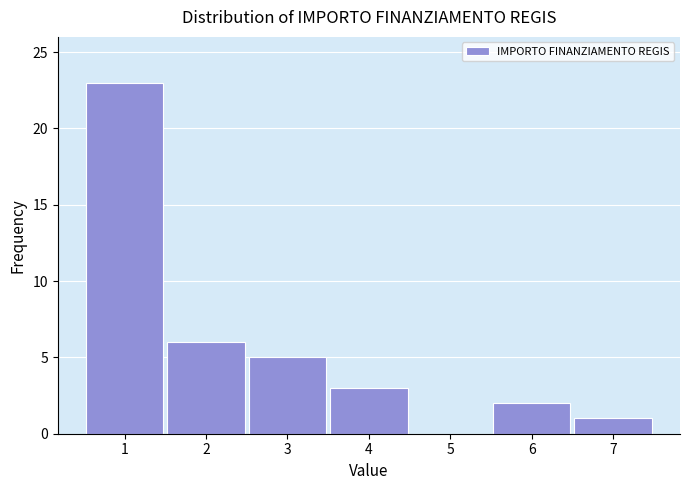

Reading left to right, what are all the values shown in this chart?

1=23	2=6	3=5	4=3	5=0	6=2	7=1